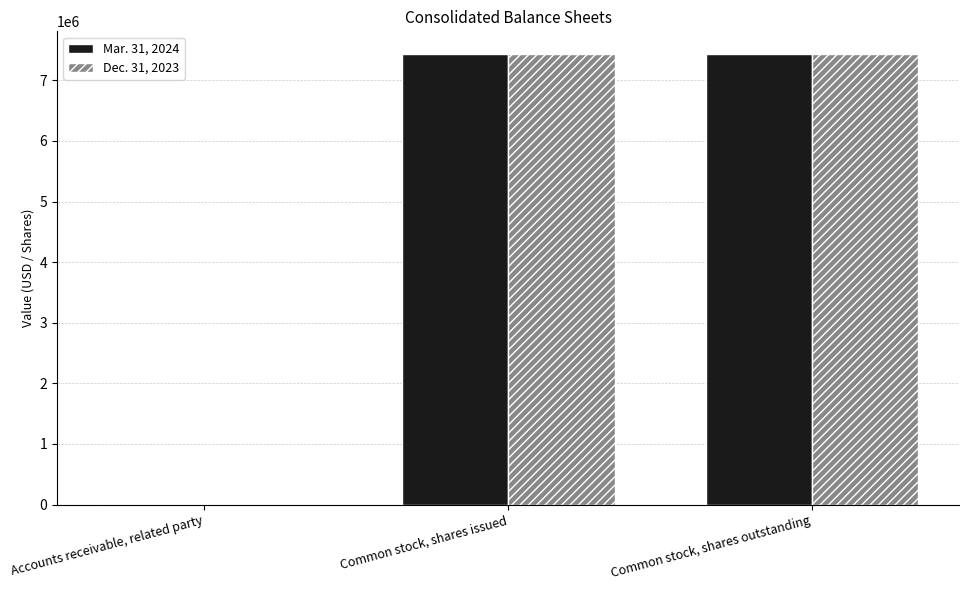

What is the total value across all series at Common stock, shares issued?

14873124